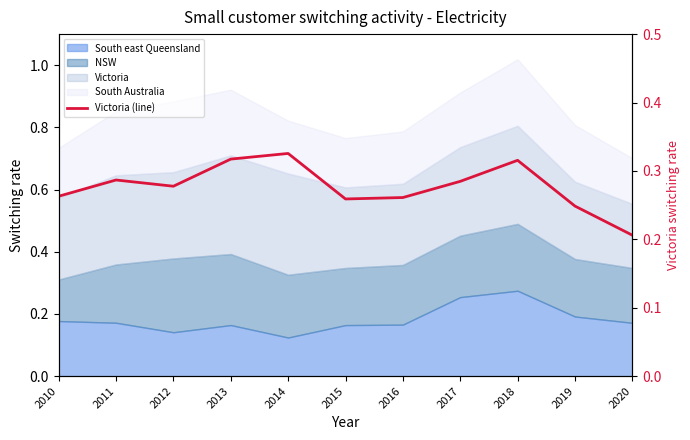

Between 2015 and 2020, which is larger?

2015